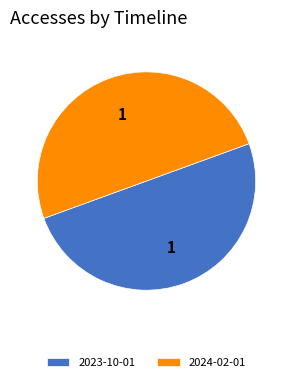

The 2024-02-01 slice represents 39% of the pie. True or false?

False